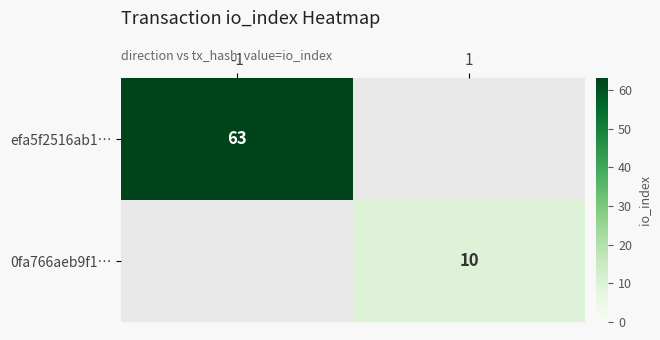

True or false: 0fa766aeb9f1… has a value of 5 at 1.

False